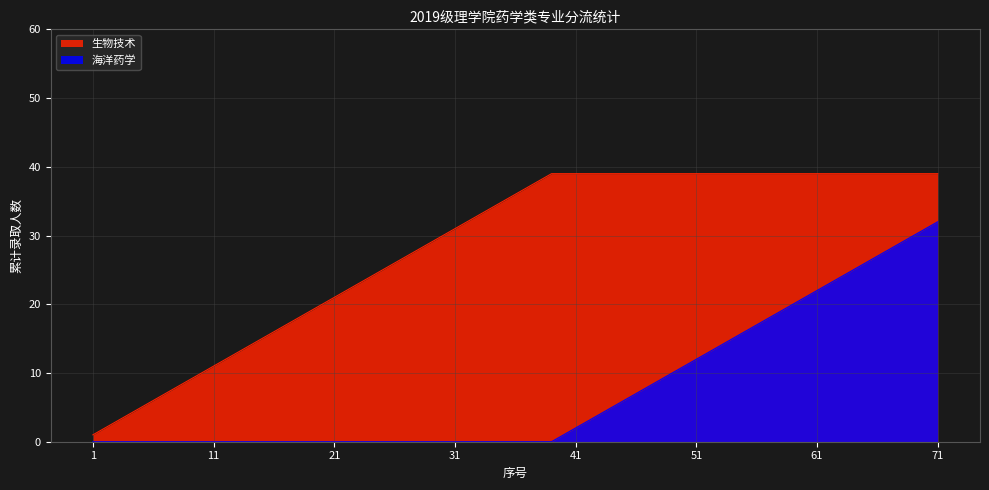

What is the difference between the maximum and minimum values in the 生物技术 series?

38